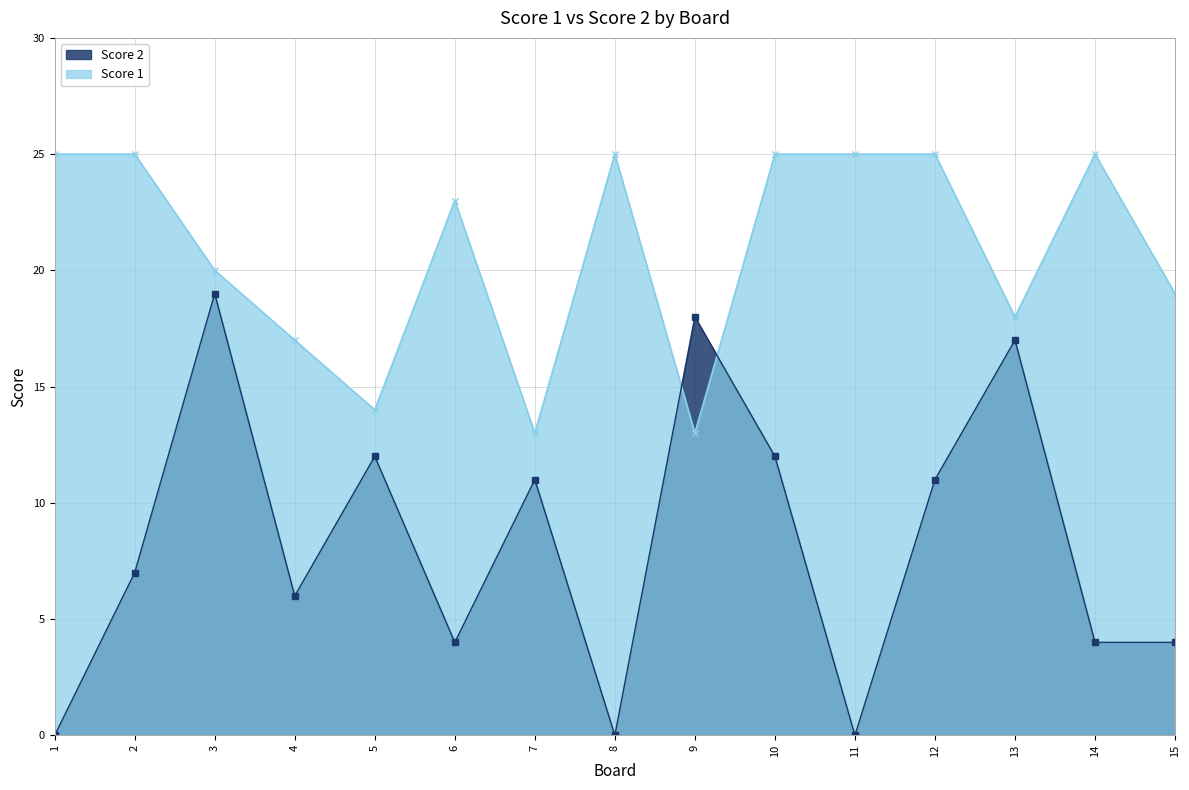

Is the value of Score 1 at 12 greater than the value of Score 2 at 8?

Yes